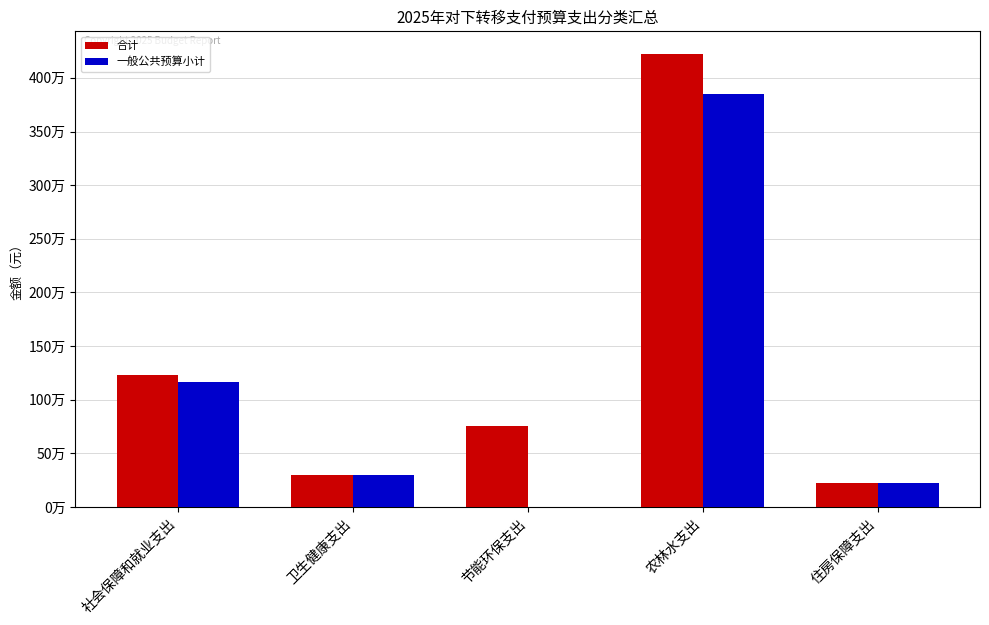

The value of 一般公共预算小计 at 社会保障和就业支出 is 1164489.3. True or false?

True